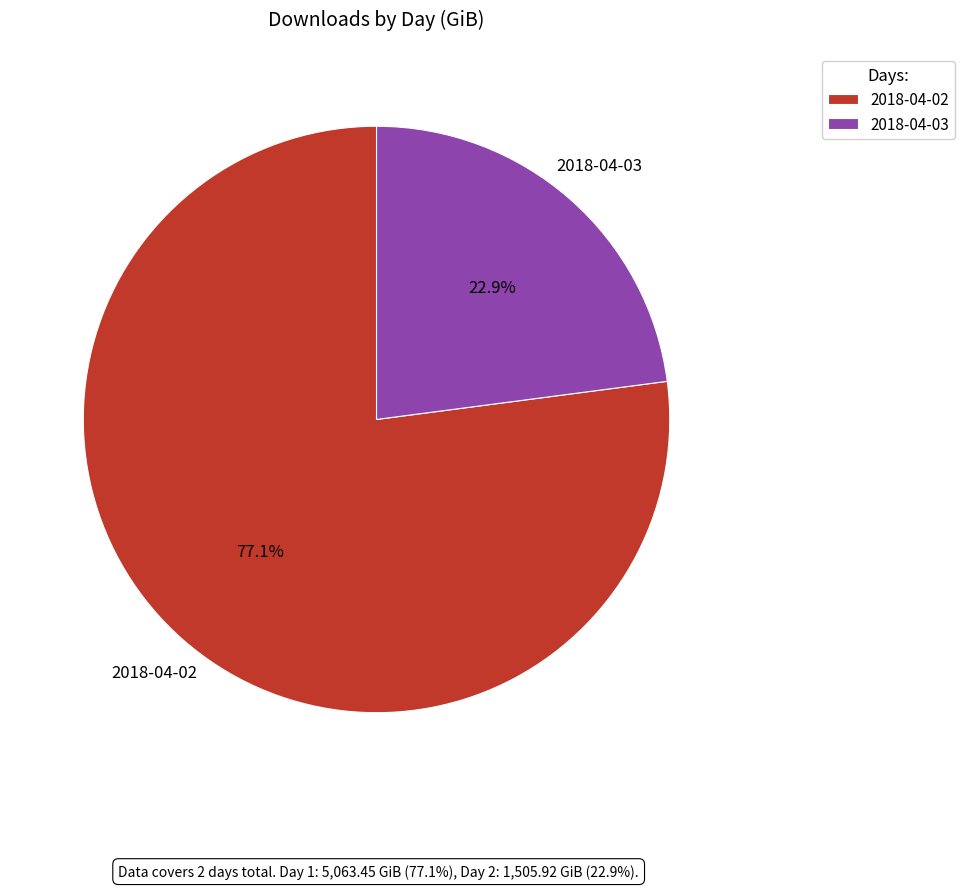

What is the ratio of the value at 2018-04-02 to the value at 2018-04-03?

3.4